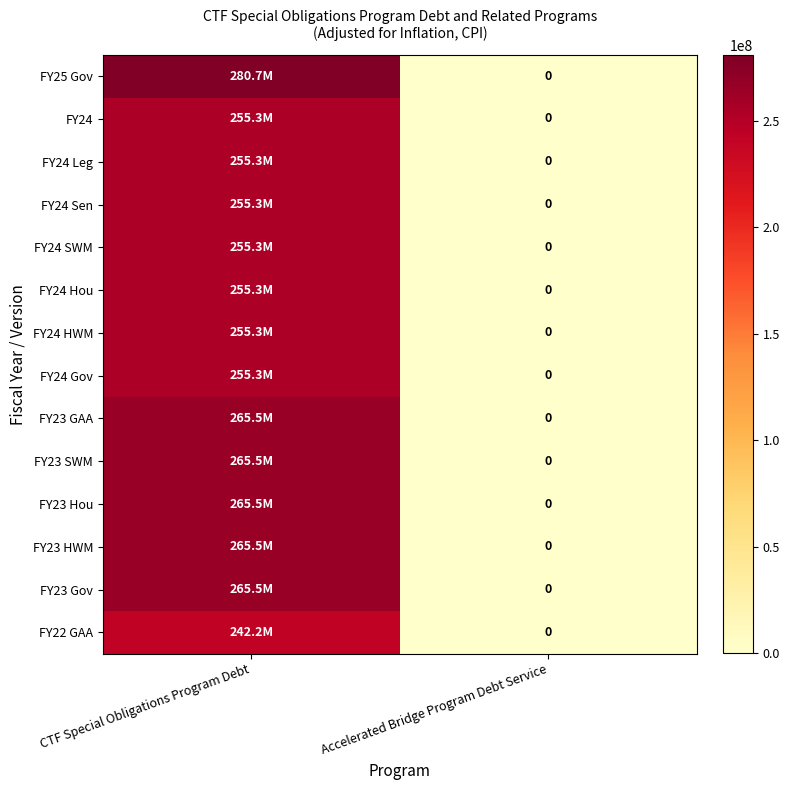

Rank the categories by FY24 Sen value from highest to lowest.

CTF Special Obligations Program Debt, Accelerated Bridge Program Debt Service